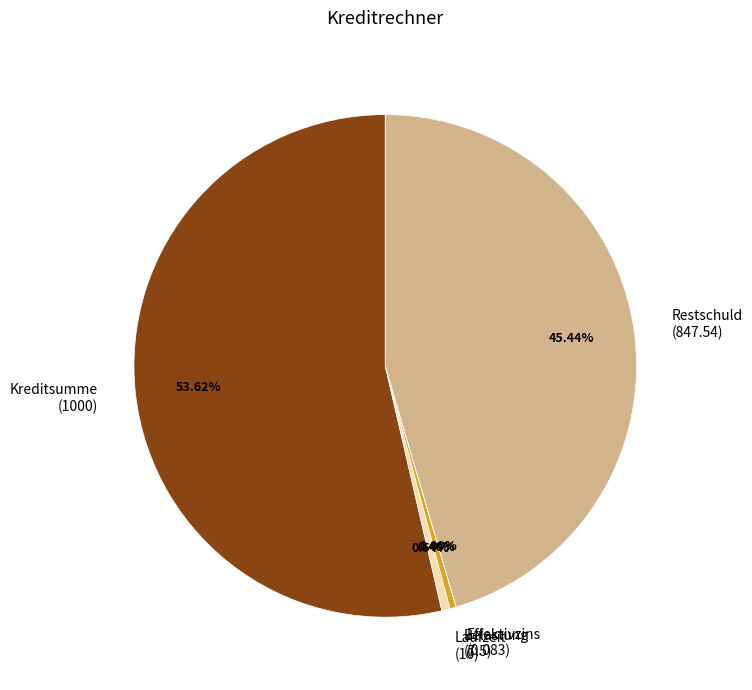

Approximately how many times larger is the value at Restschuld (847.54) compared to Belastung (7.5)?

113.0